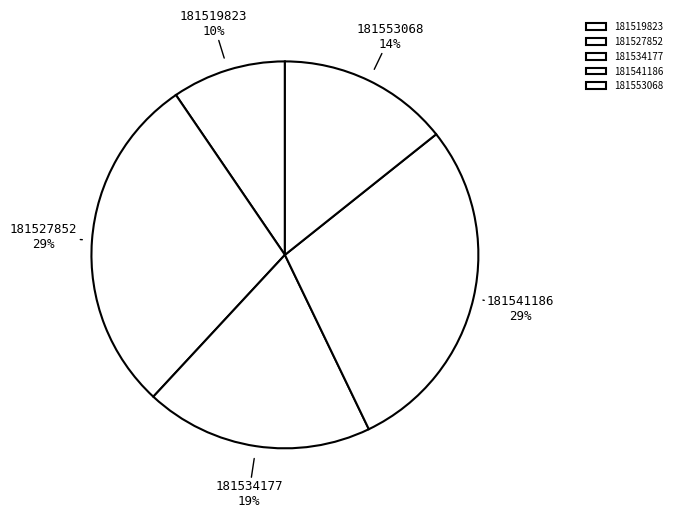

How many segments does this pie chart have?

5